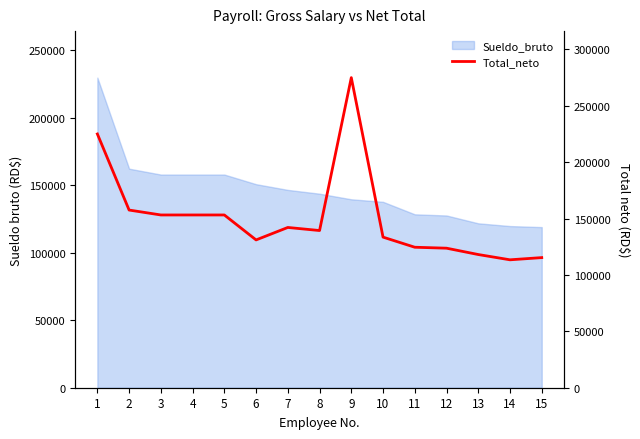

What is the sum of all values?

2257666.5